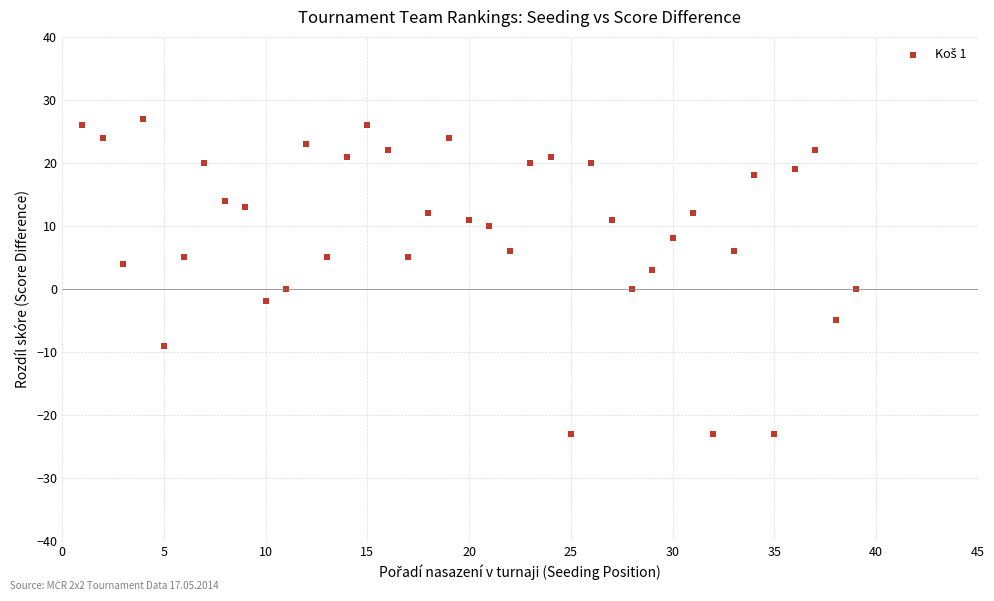

What is the range of X values (max minus min)?

38